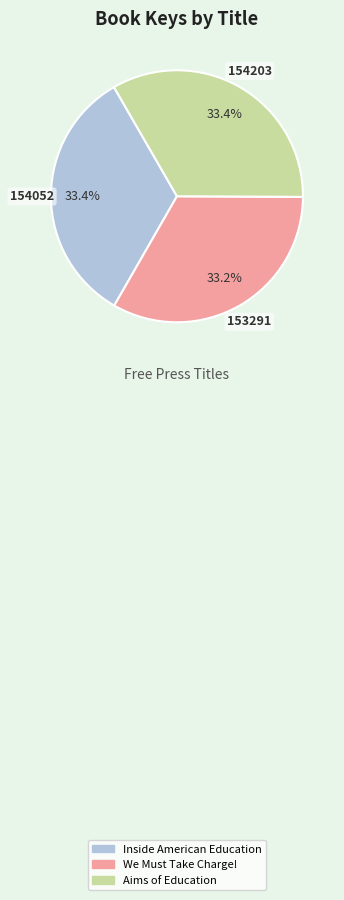

Combined, do Aims of Education and Inside American Education account for over 50%?

Yes